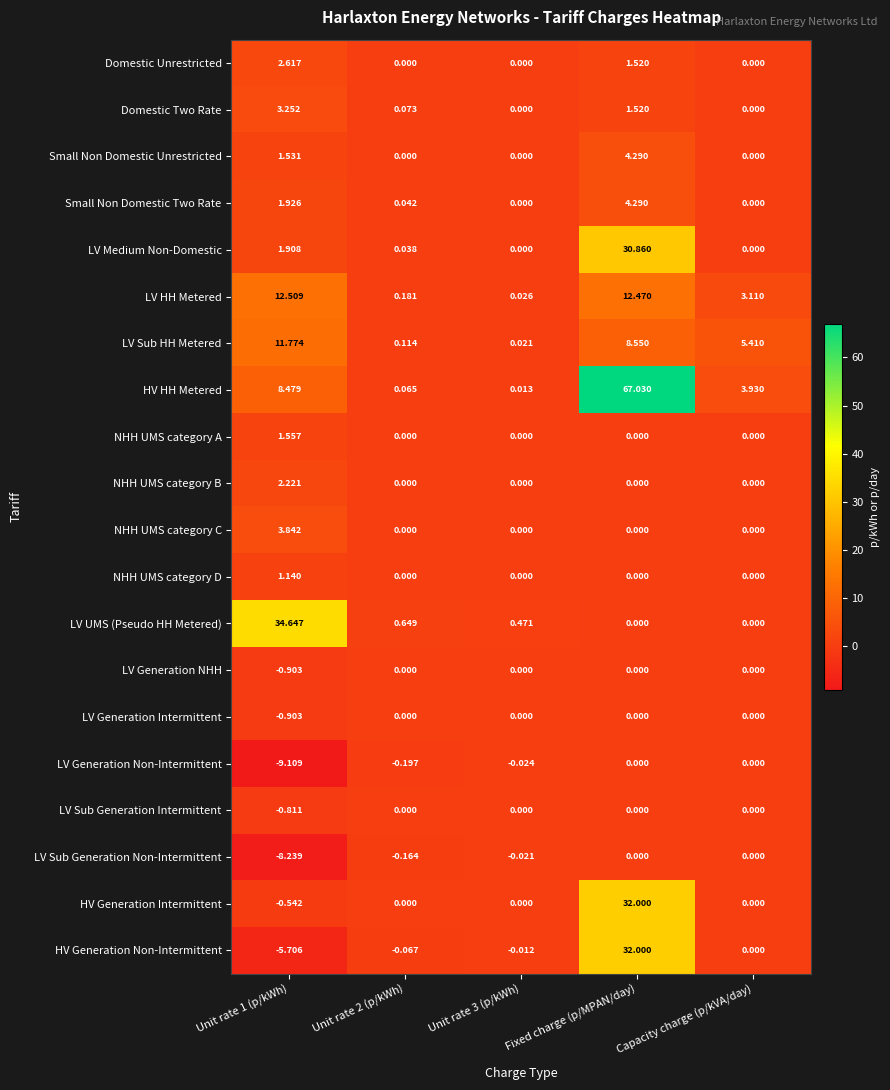

Where is Domestic Two Rate nearest to the value 1?

Fixed charge (p/MPAN/day)